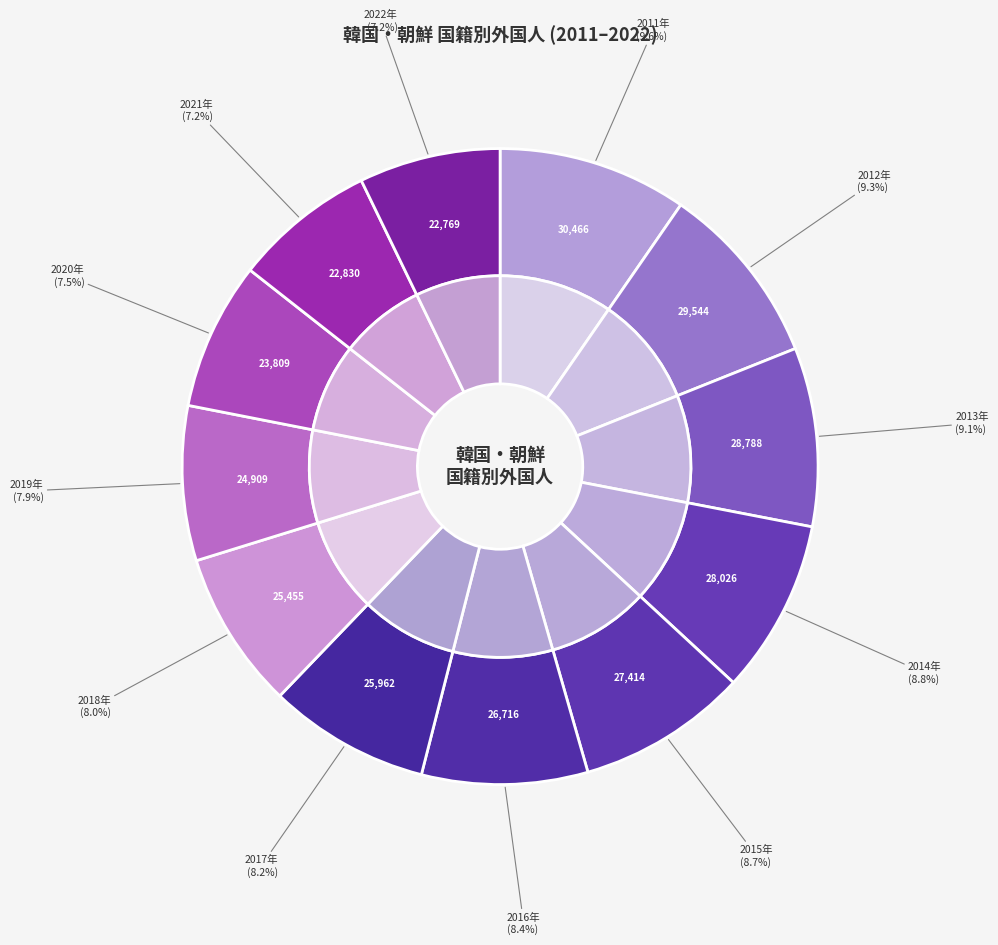

To the nearest percent, what percentage of the pie is 2018年?

8%